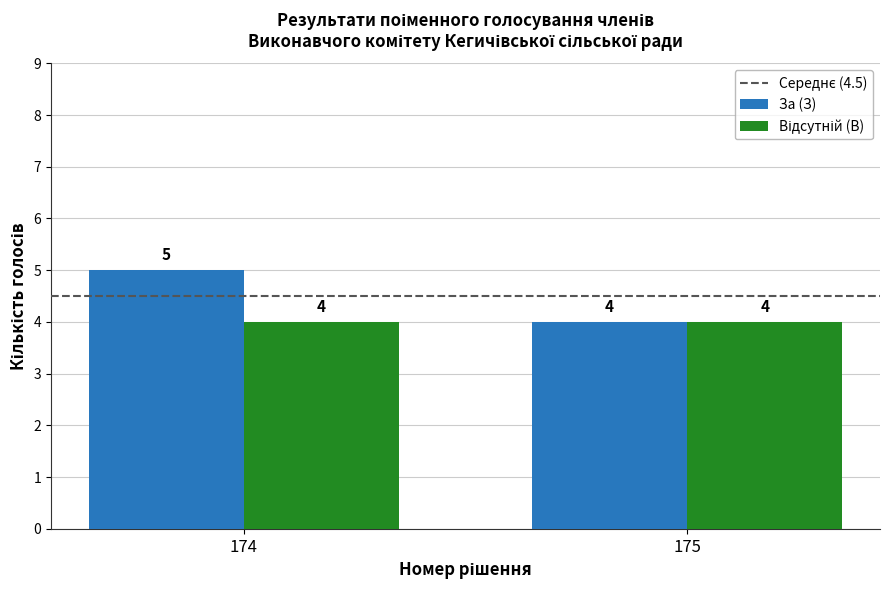

What is the total value across all series at 175?

8